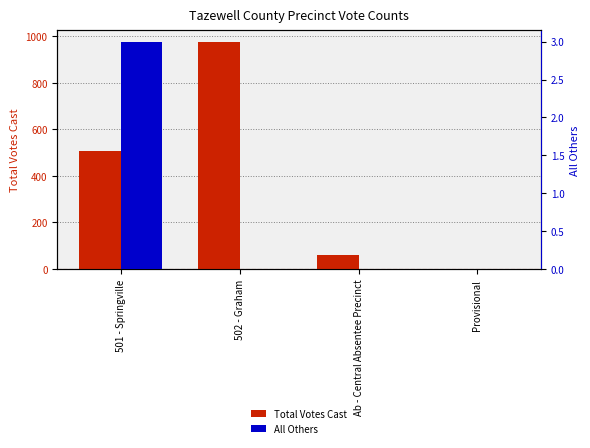

Which series has the widest spread of values?

Total Votes Cast